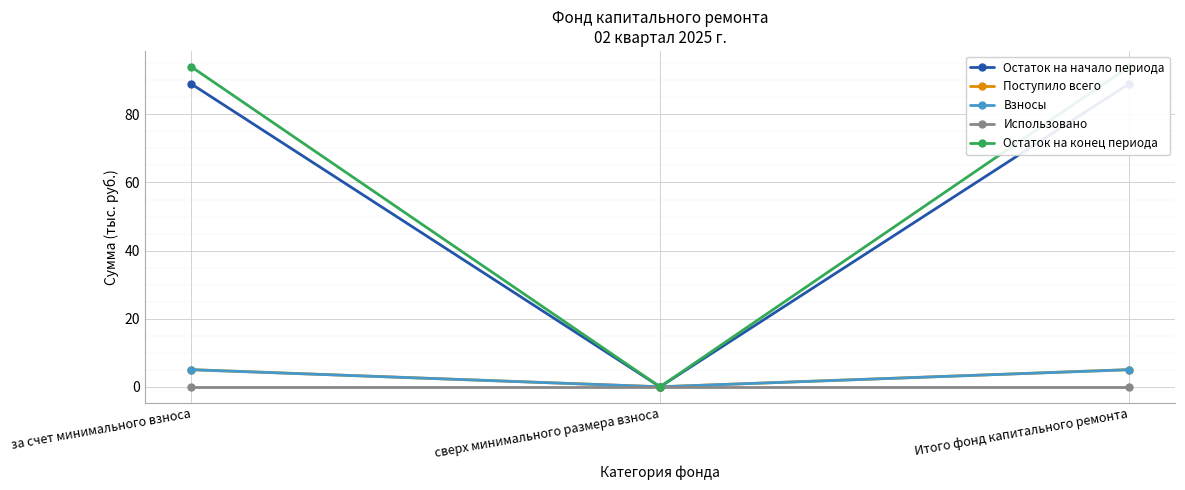

What is the average value of the Остаток на начало периода series?

59.3